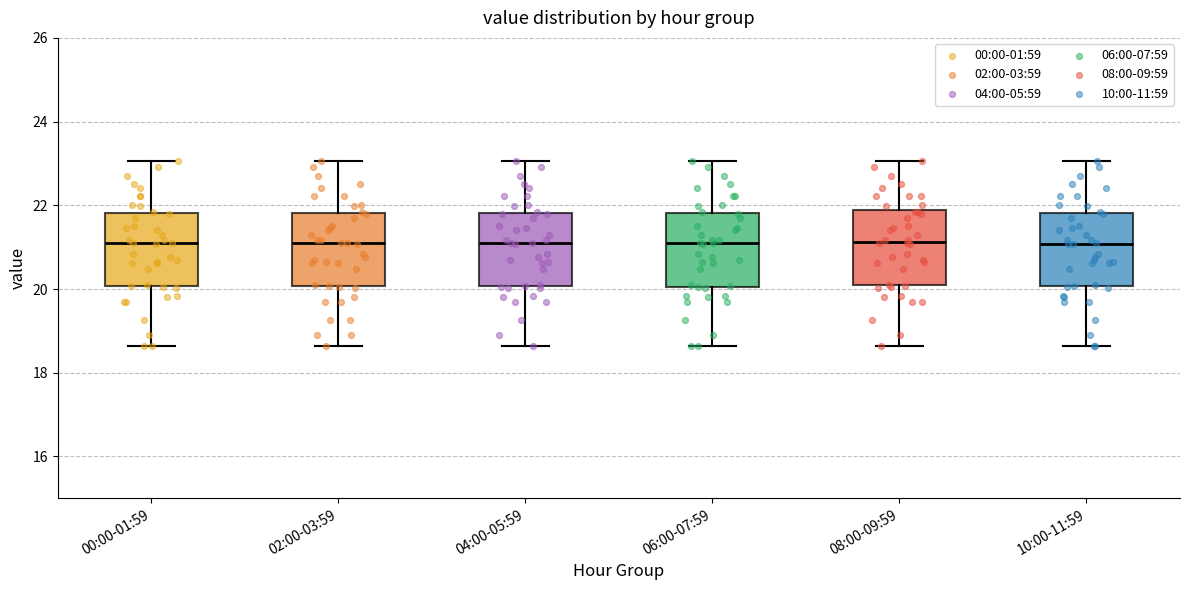

Reading left to right, read every box against the y-axis: the position of its median line, the range the box covers, and the ends of its whiskers. The values are not printed on the chart, so give them approximately, as read against the axis.

00:00-01:59: median 21.0, box 20.0 to 21.8, whiskers 18.6 to 23.0
02:00-03:59: median 21.0, box 20.0 to 21.8, whiskers 18.6 to 23.0
04:00-05:59: median 21.2, box 20.0 to 21.8, whiskers 18.6 to 23.0
06:00-07:59: median 21.0, box 20.0 to 21.8, whiskers 18.6 to 23.0
08:00-09:59: median 21.2, box 20.0 to 21.8, whiskers 18.6 to 23.0
10:00-11:59: median 21.0, box 20.0 to 21.8, whiskers 18.6 to 23.0